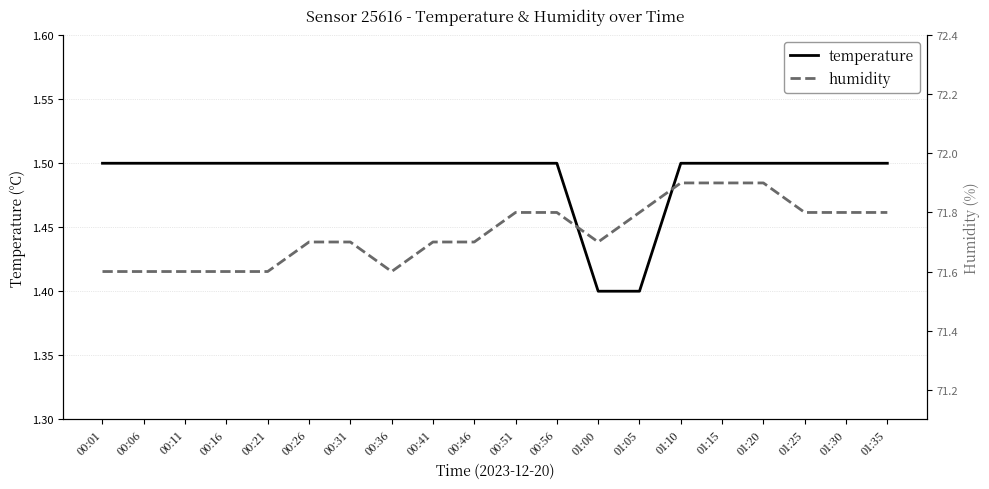

How many interior local valleys does the humidity series have?

2